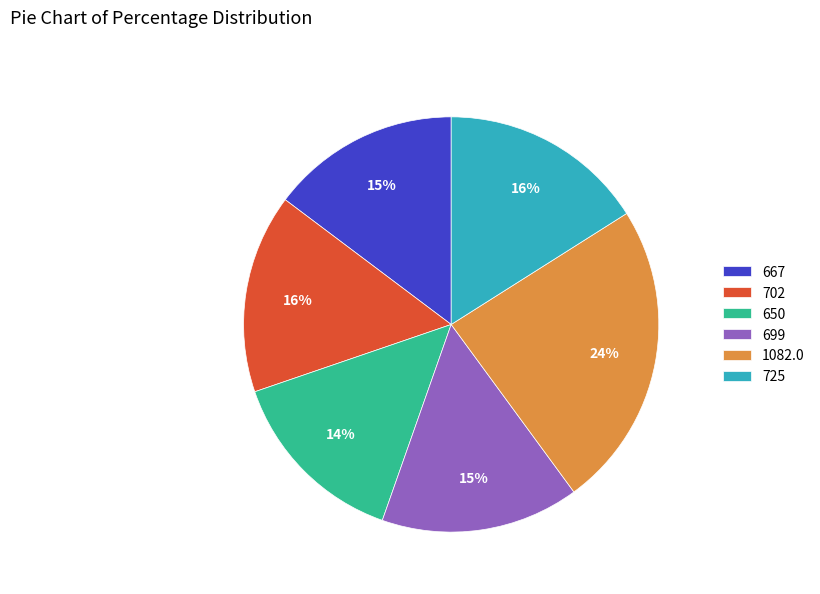

What is the largest slice in the pie chart?

1082.0